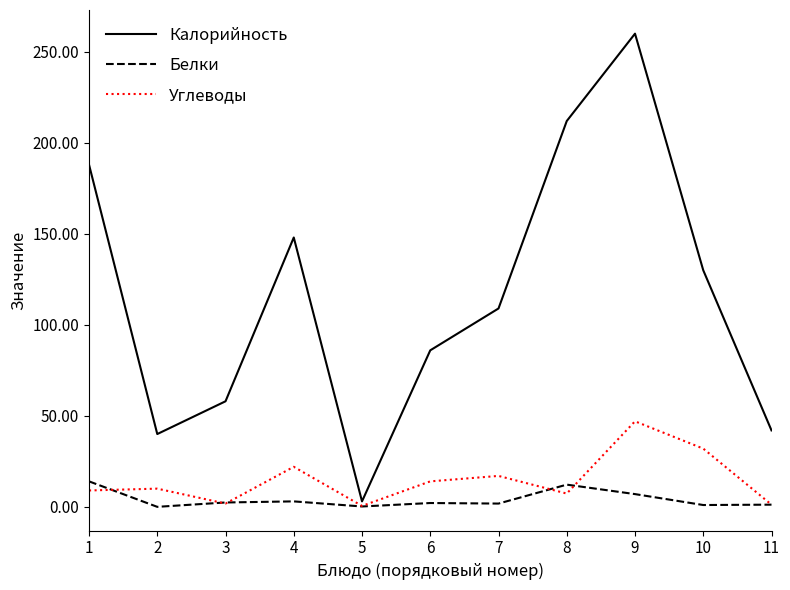

Which series has the largest range (max minus min)?

Калорийность